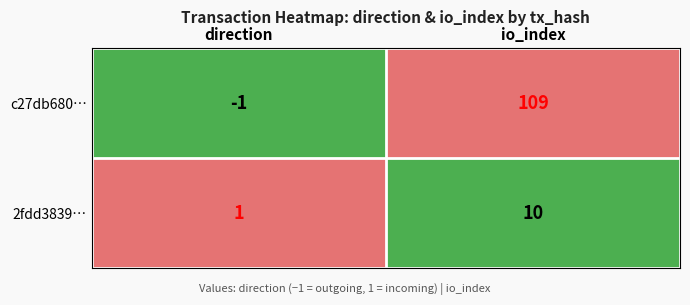

The 2fdd3839… series shows 10 at io_index. True or false?

True